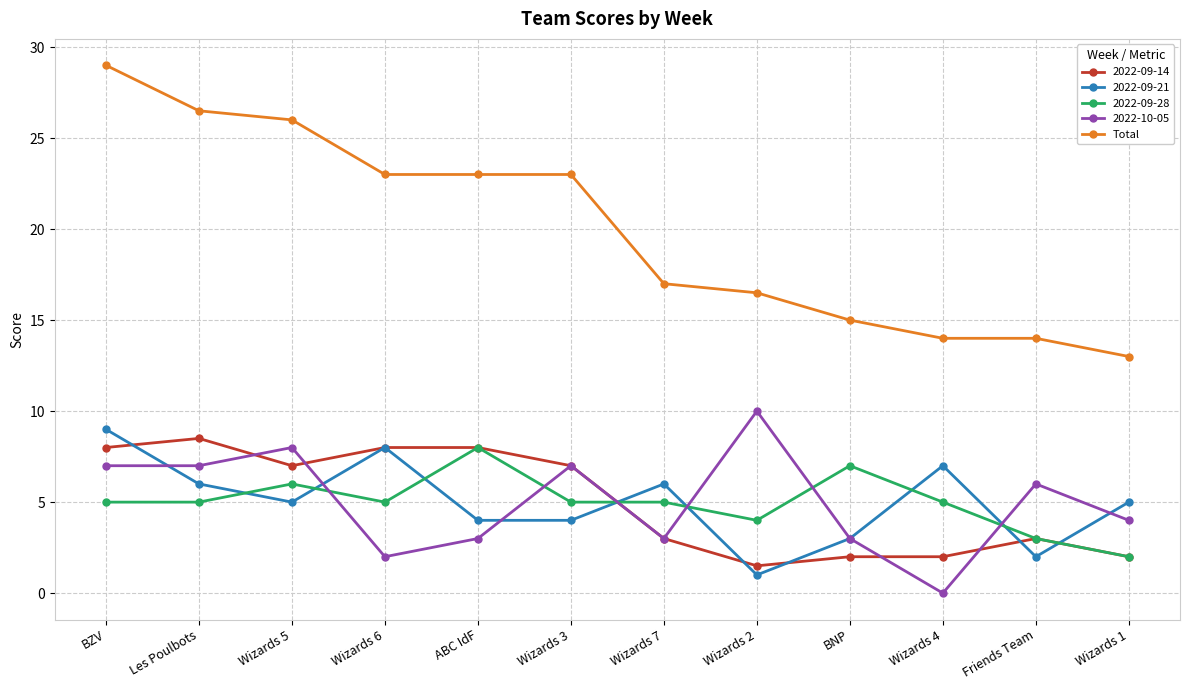

The value of 2022-09-28 at Wizards 6 is 5.0. True or false?

True